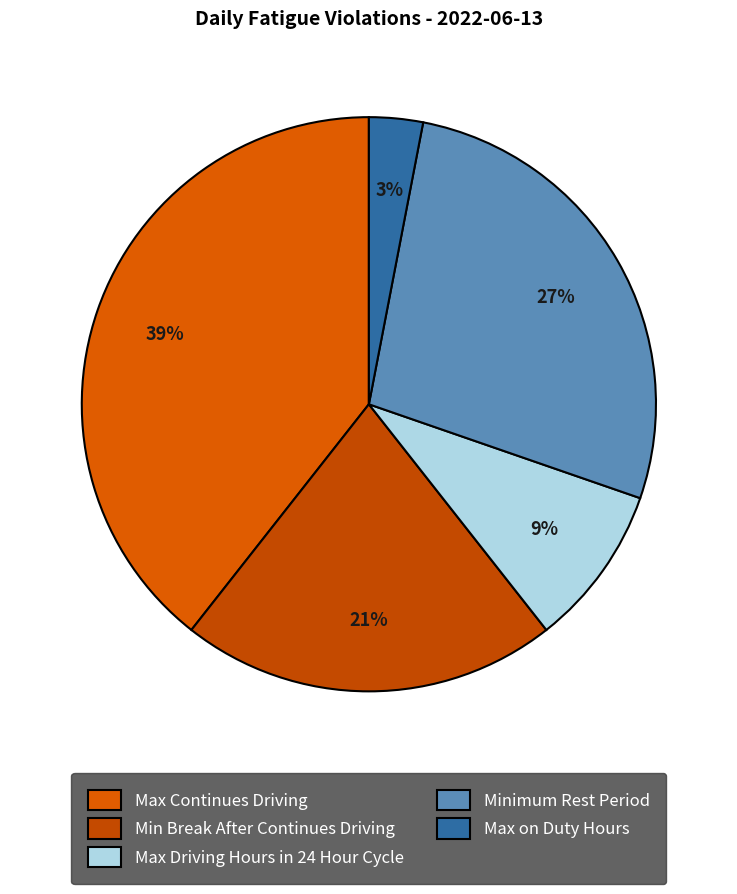

To the nearest percent, what is the difference between the Max Continues Driving and Min Break After Continues Driving slice percentages?

18%